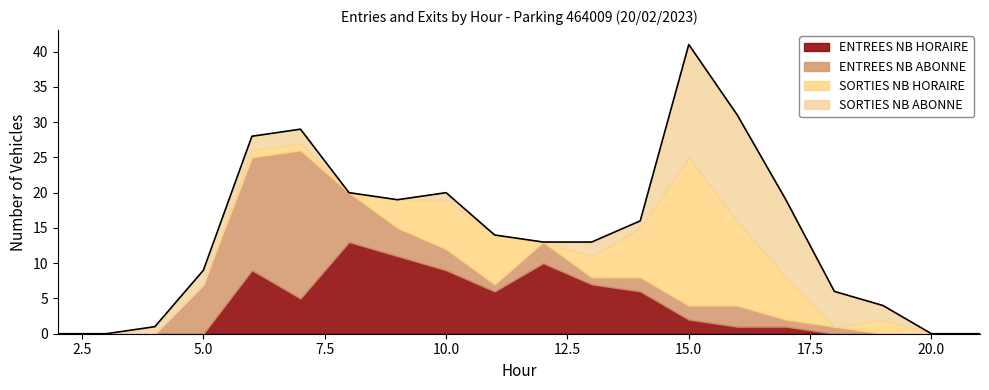

At which label is ENTREES_NB_HORAIRE closest to 6?

11